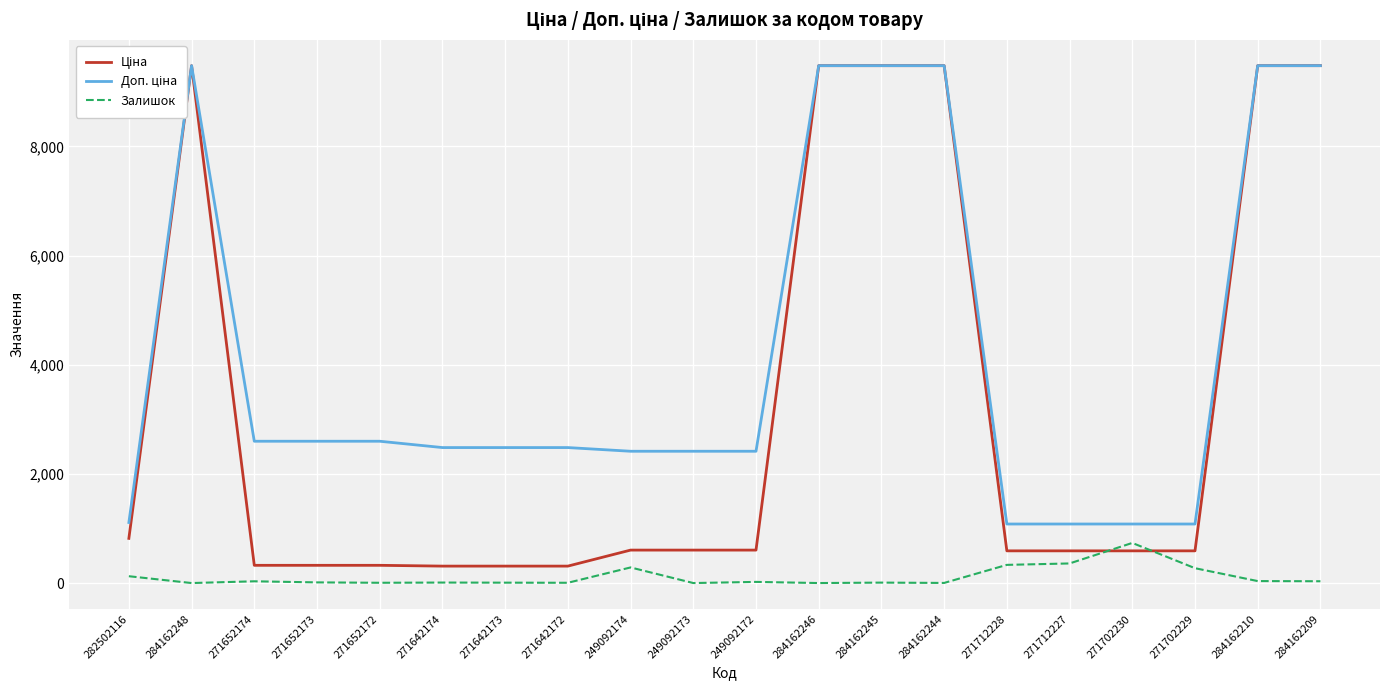

How many interior local peaks does the Ціна series have?

1